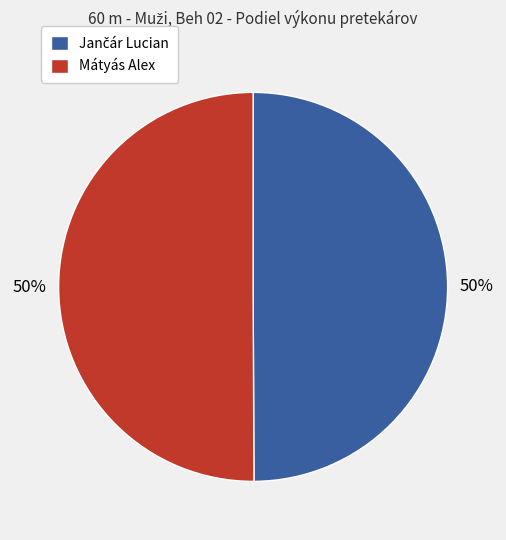

To the nearest percent, what portion does Mátyás Alex represent?

50%